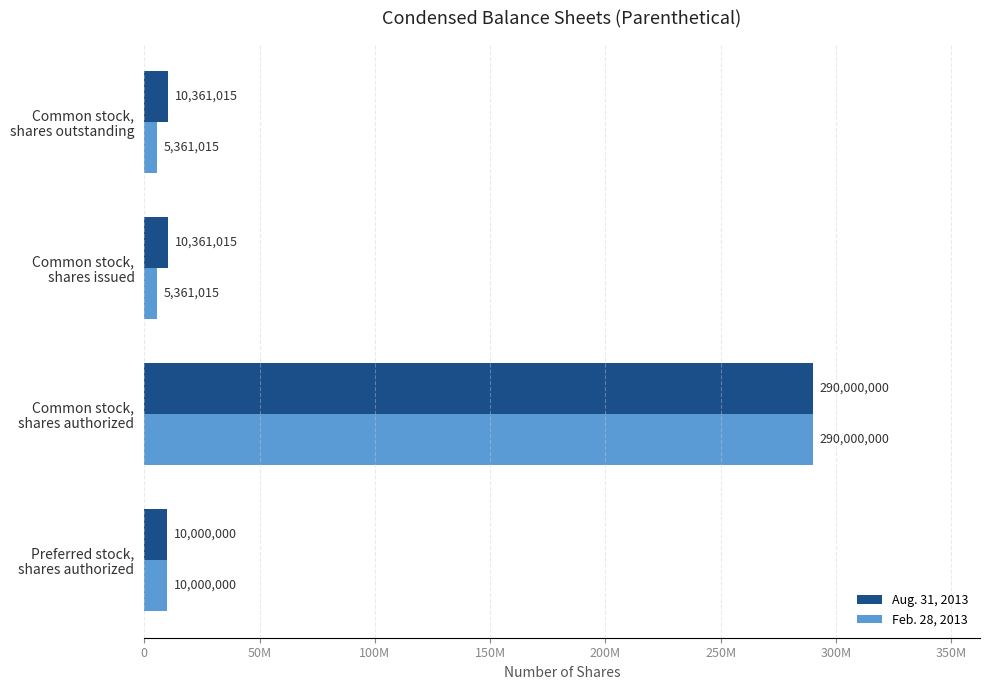

At how many categories does at least one series exceed 108561863?

1